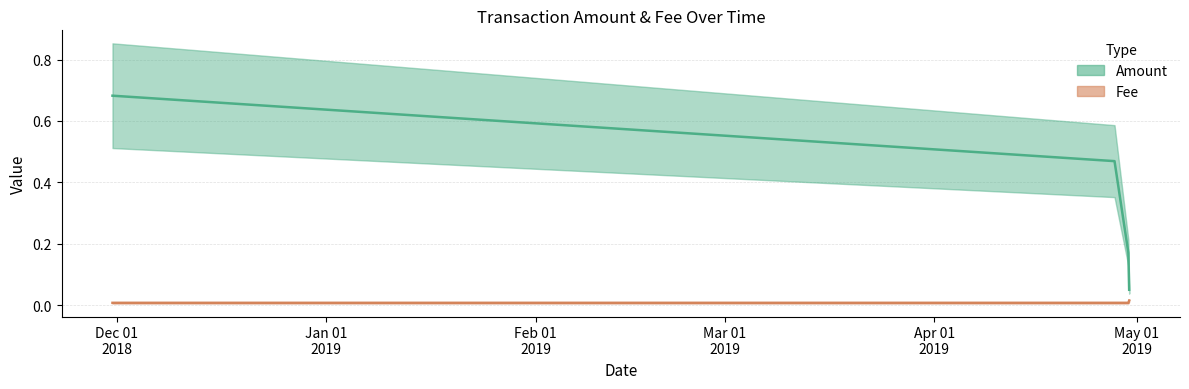

Which category has the lowest value across all series?

2018-11-30 08:24:07